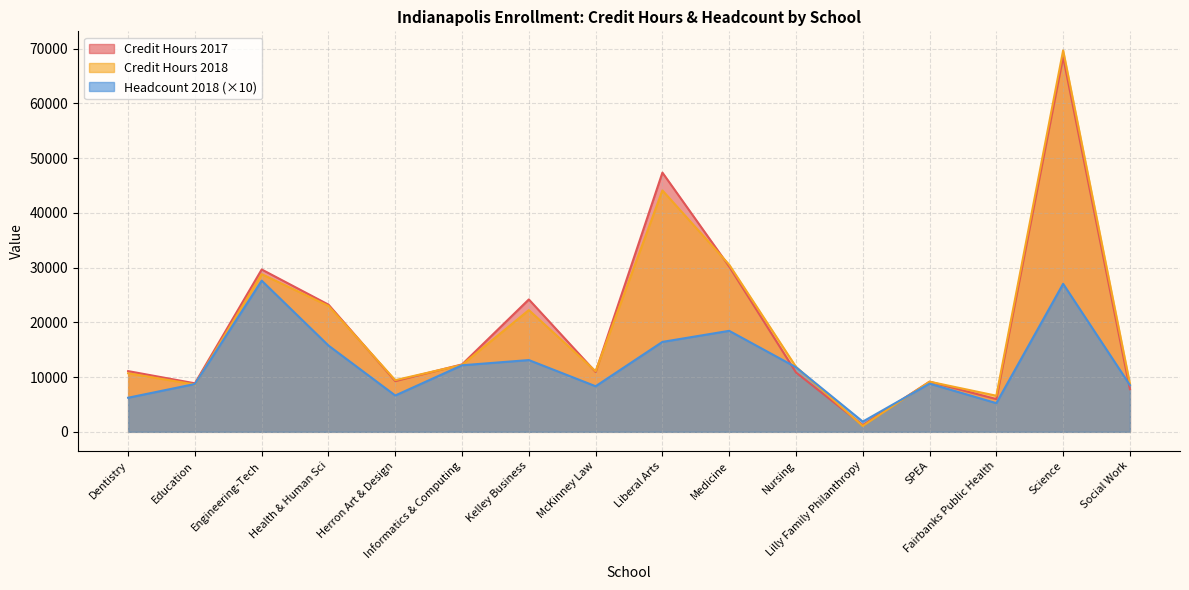

How many interior local valleys does the Credit Hours 2017 series have?

5